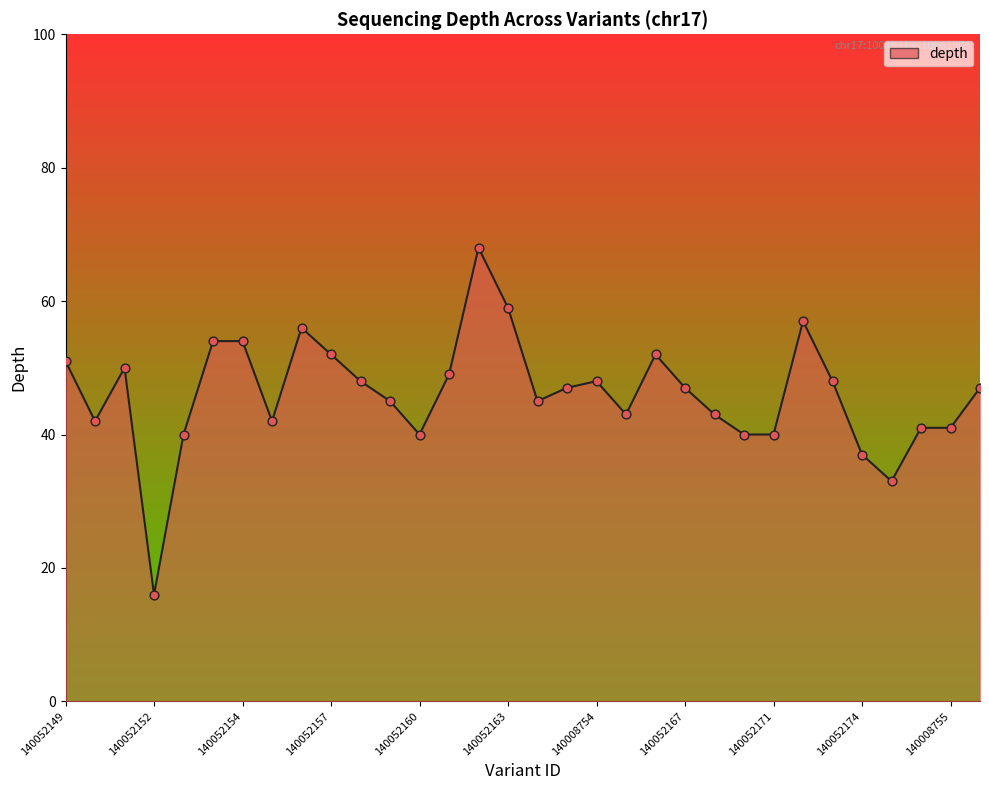

What is the difference between the maximum and minimum values?

52